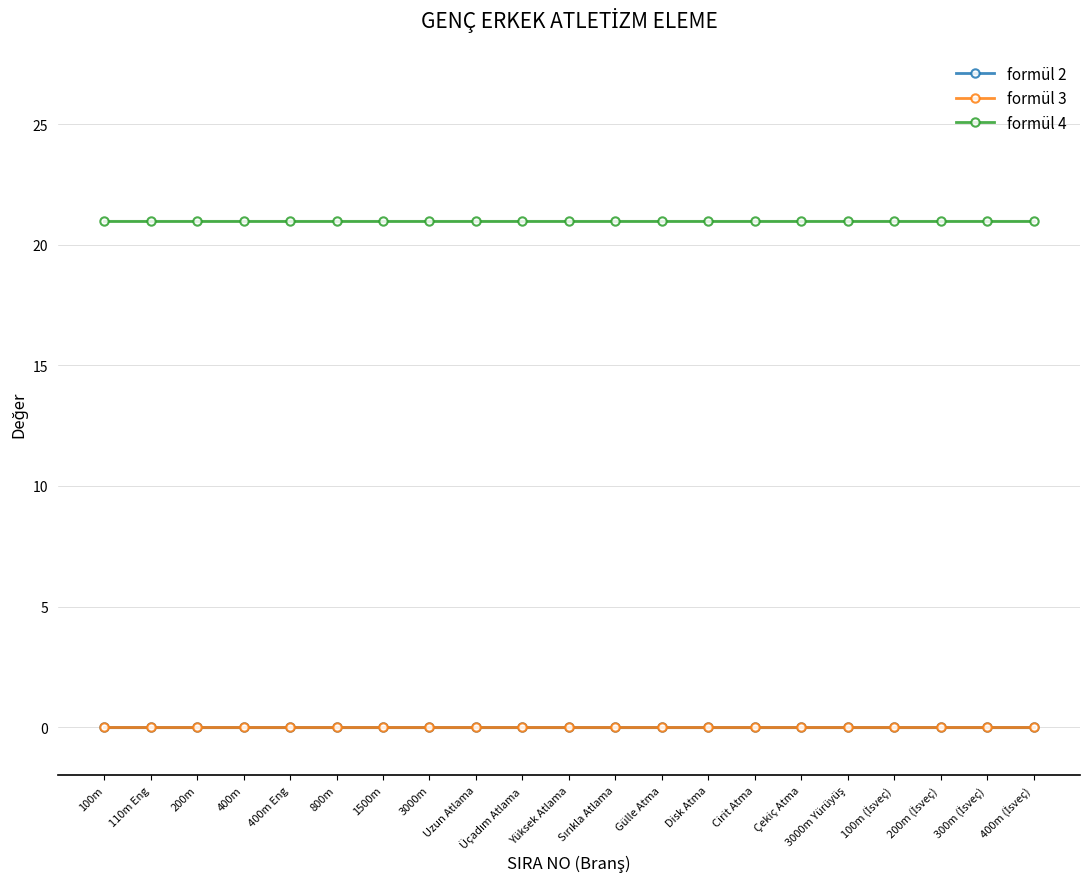

Which label corresponds to the largest value in the chart?

100m